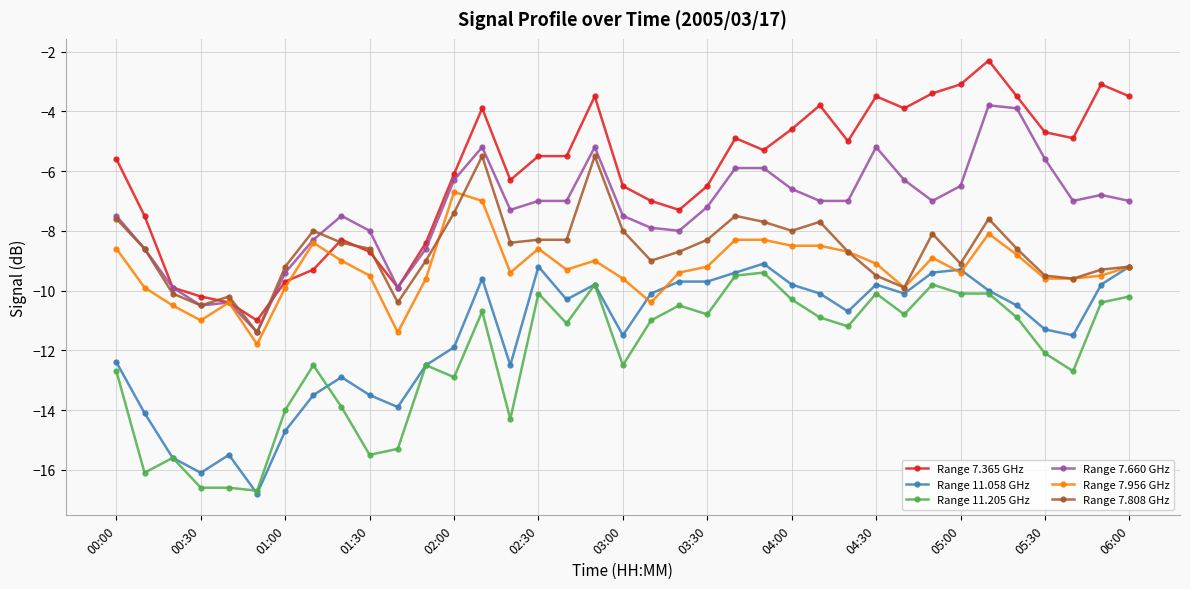

What is the minimum value for Range 11.205 GHz?

-16.7